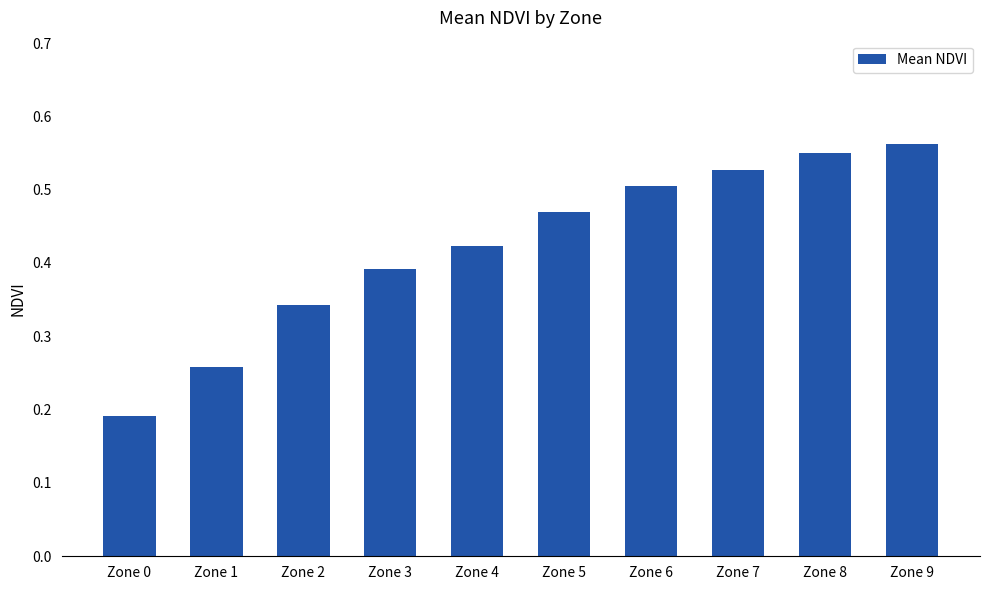

Which has a higher value, Zone 3 or Zone 7?

Zone 7